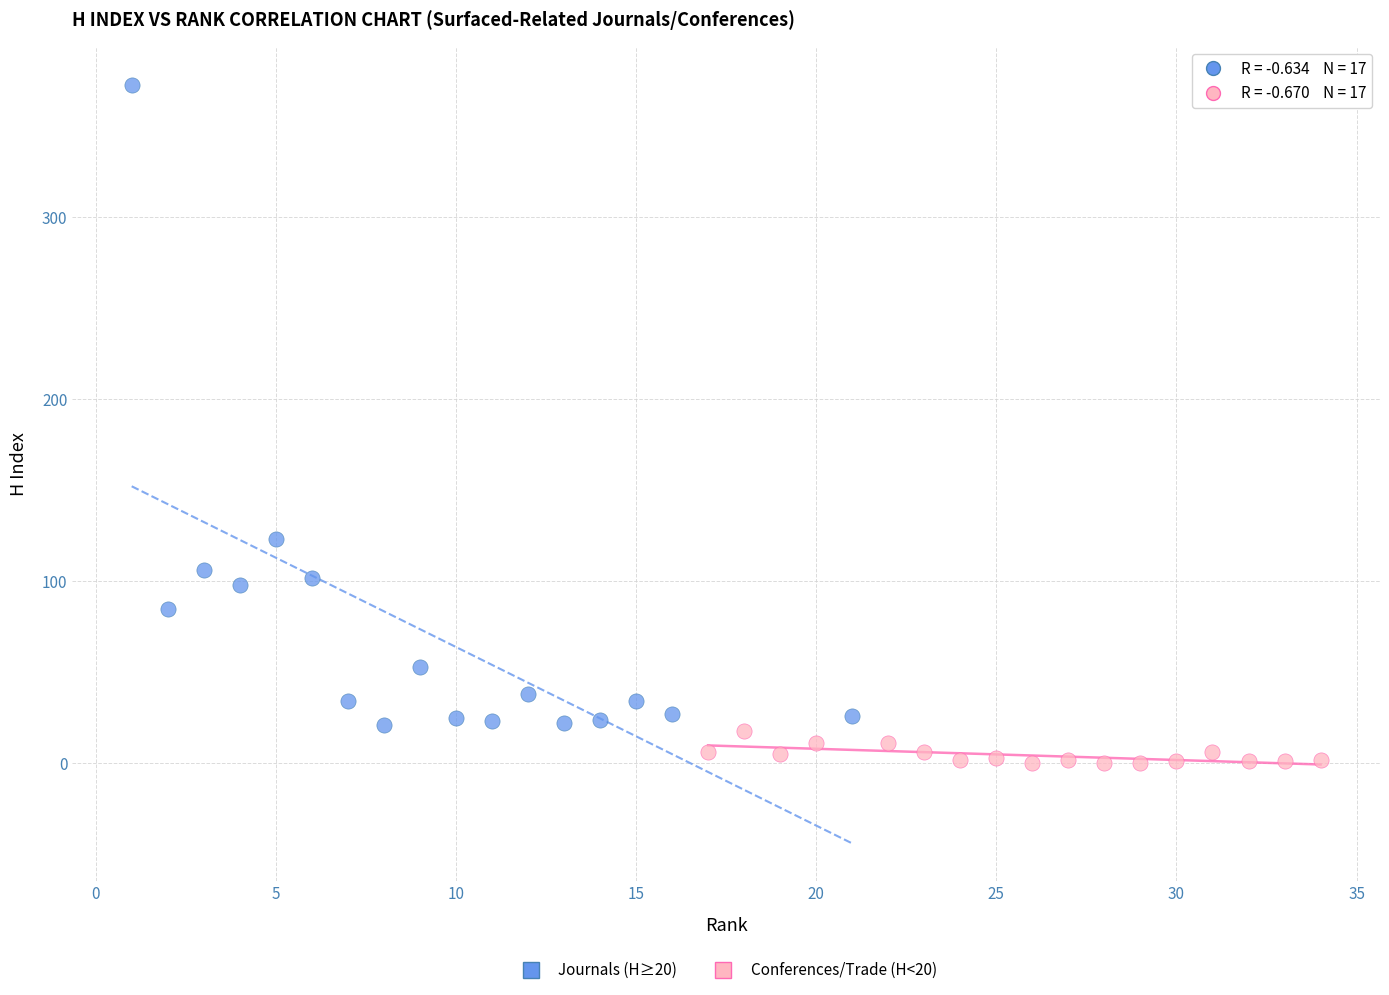

Which series has the widest spread of Y values?

Journals (H≥20)